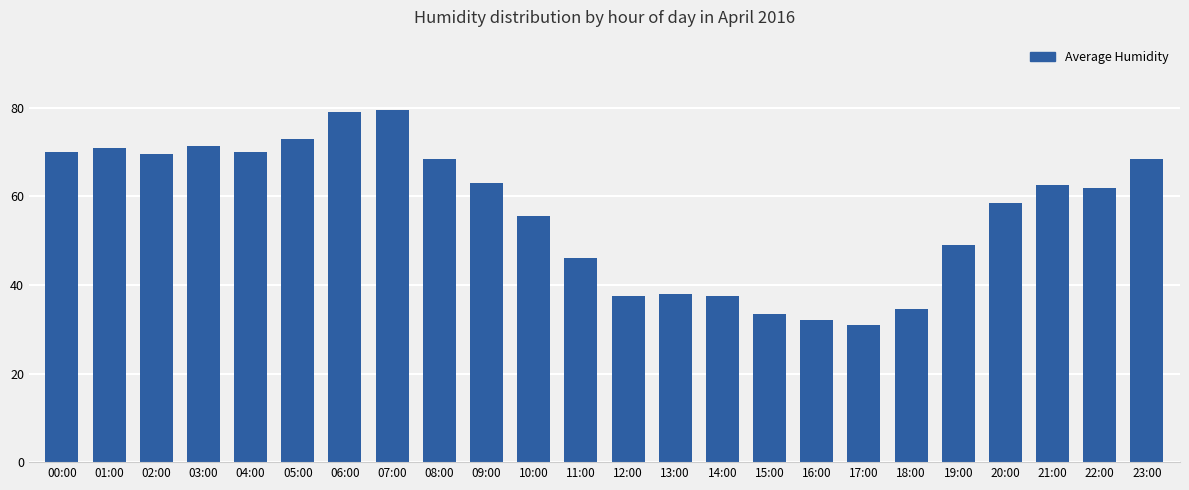

Reading right to left, extract all data points from this chart.

68.5	62.0	62.5	58.5	49.0	34.5	31.0	32.0	33.5	37.5	38.0	37.5	46.0	55.5	63.0	68.5	79.5	79.0	73.0	70.0	71.5	69.5	71.0	70.0